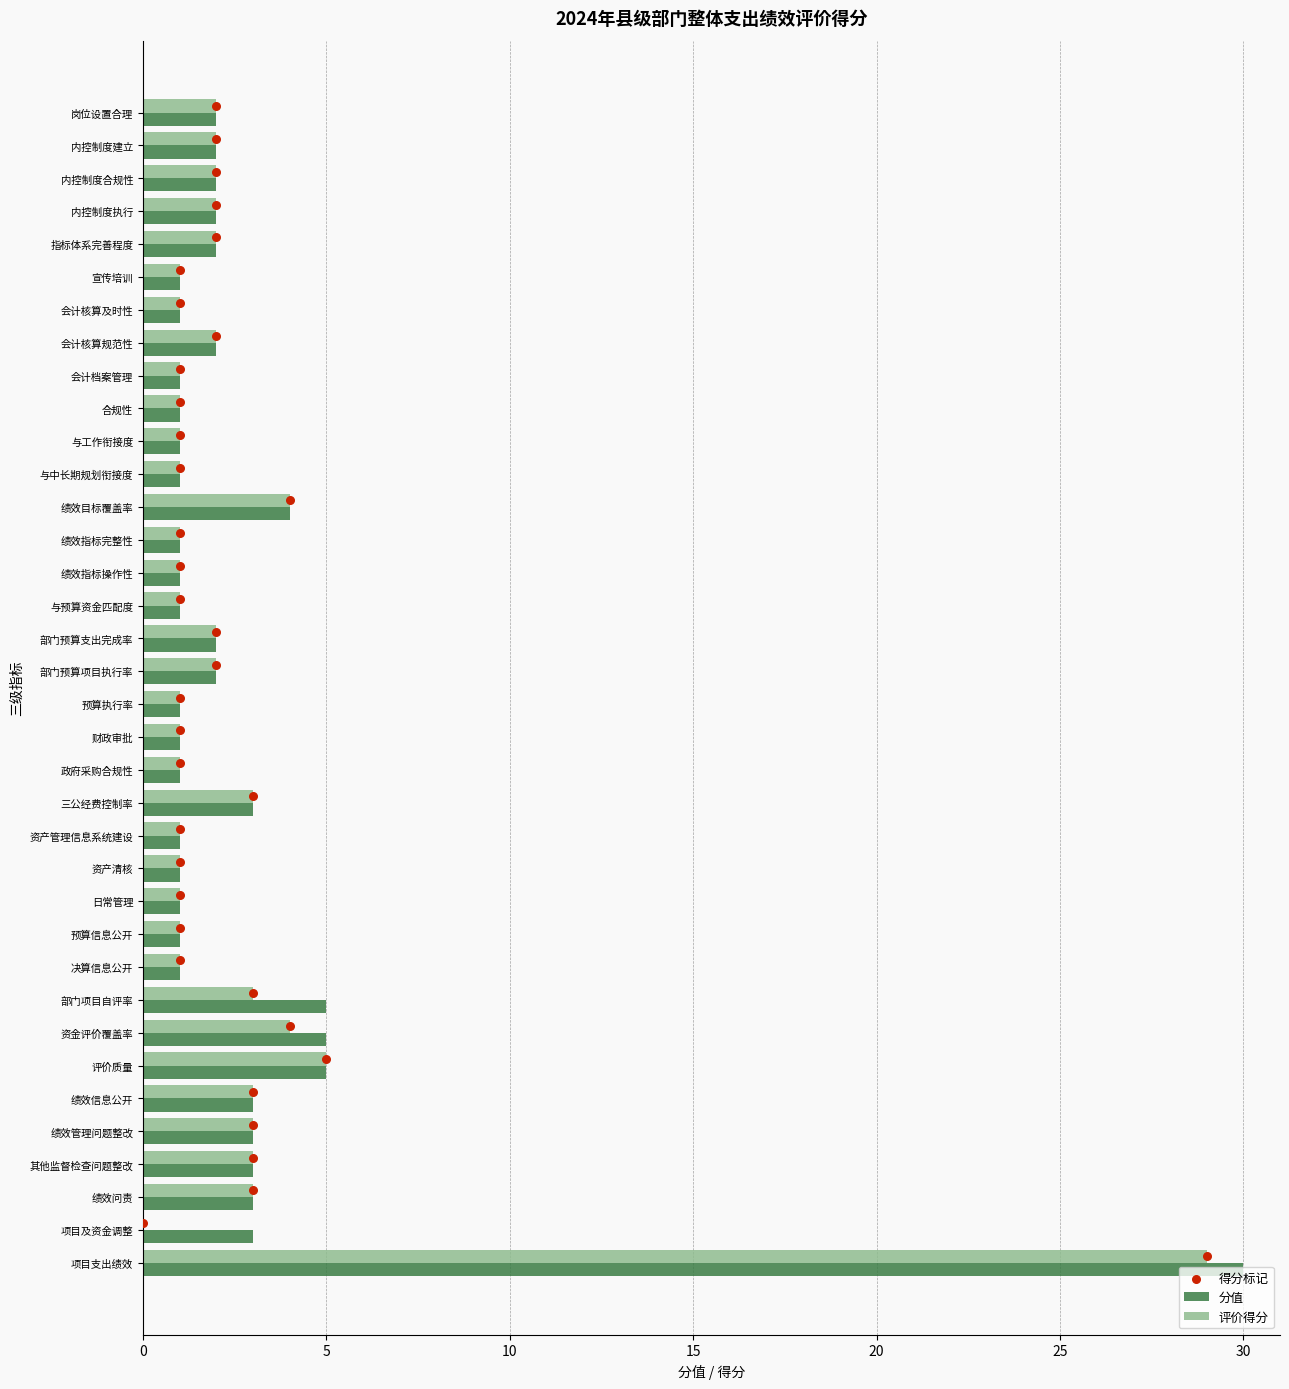

The value of 分值 at 日常管理 is 1. True or false?

True